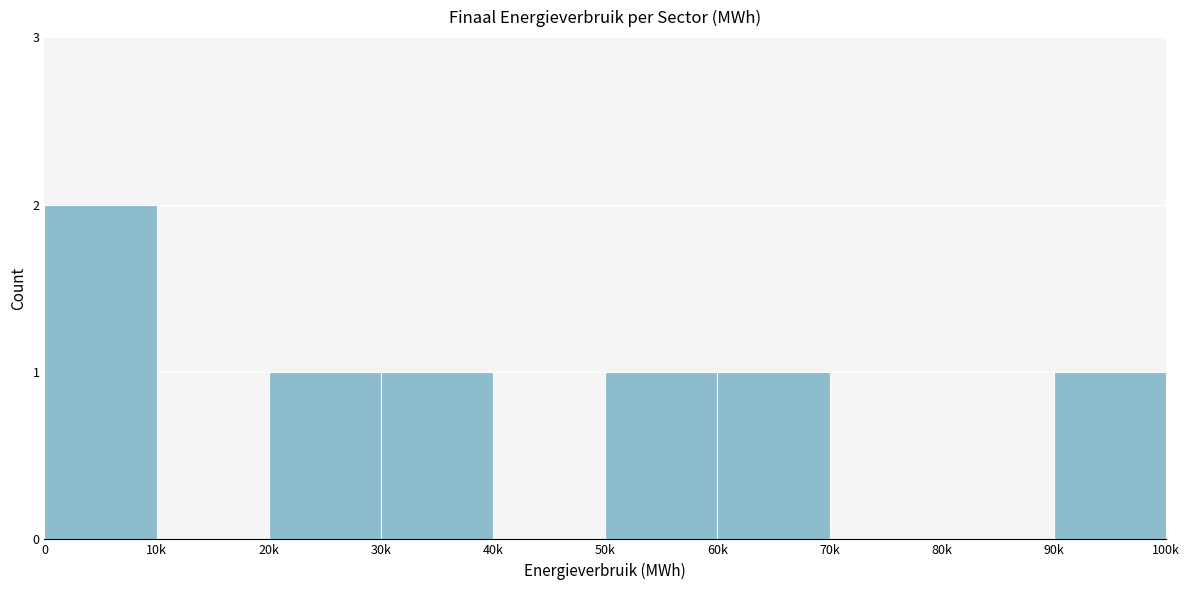

Reading left to right, list all the values displayed in this chart.

0=2	10k=0	20k=1	30k=1	40k=0	50k=1	60k=1	70k=0	80k=0	90k=1